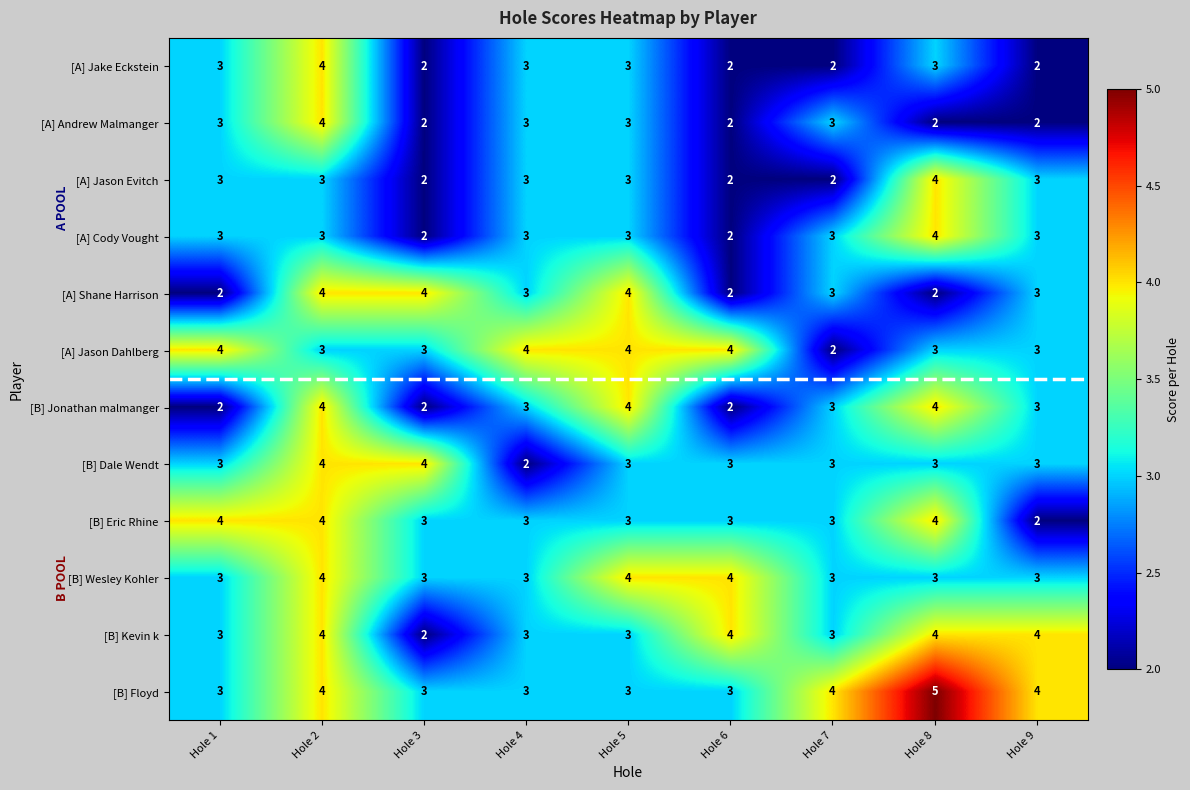

What is the total value across all series at Hole 2?

45